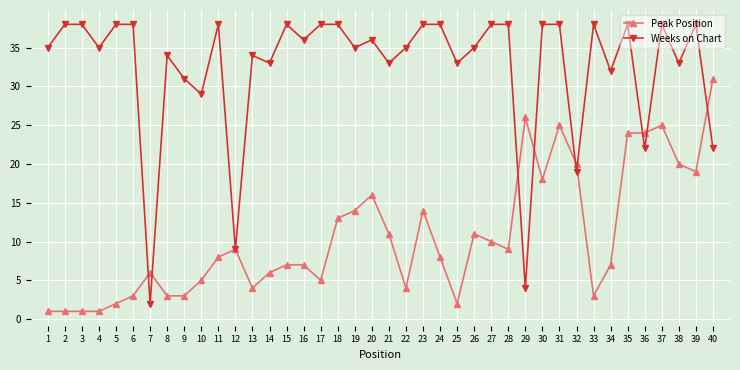

Which category has the highest value in the Peak Position series?

40